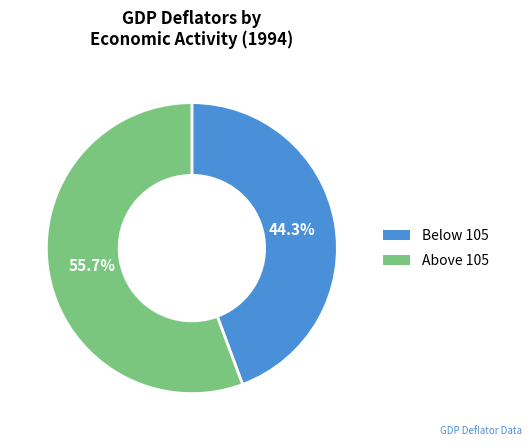

Is there any slice that represents more than half of the pie?

Yes